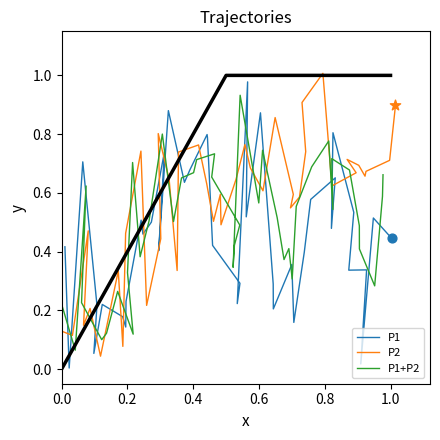

At how many categories does at least one series exceed 0?

40